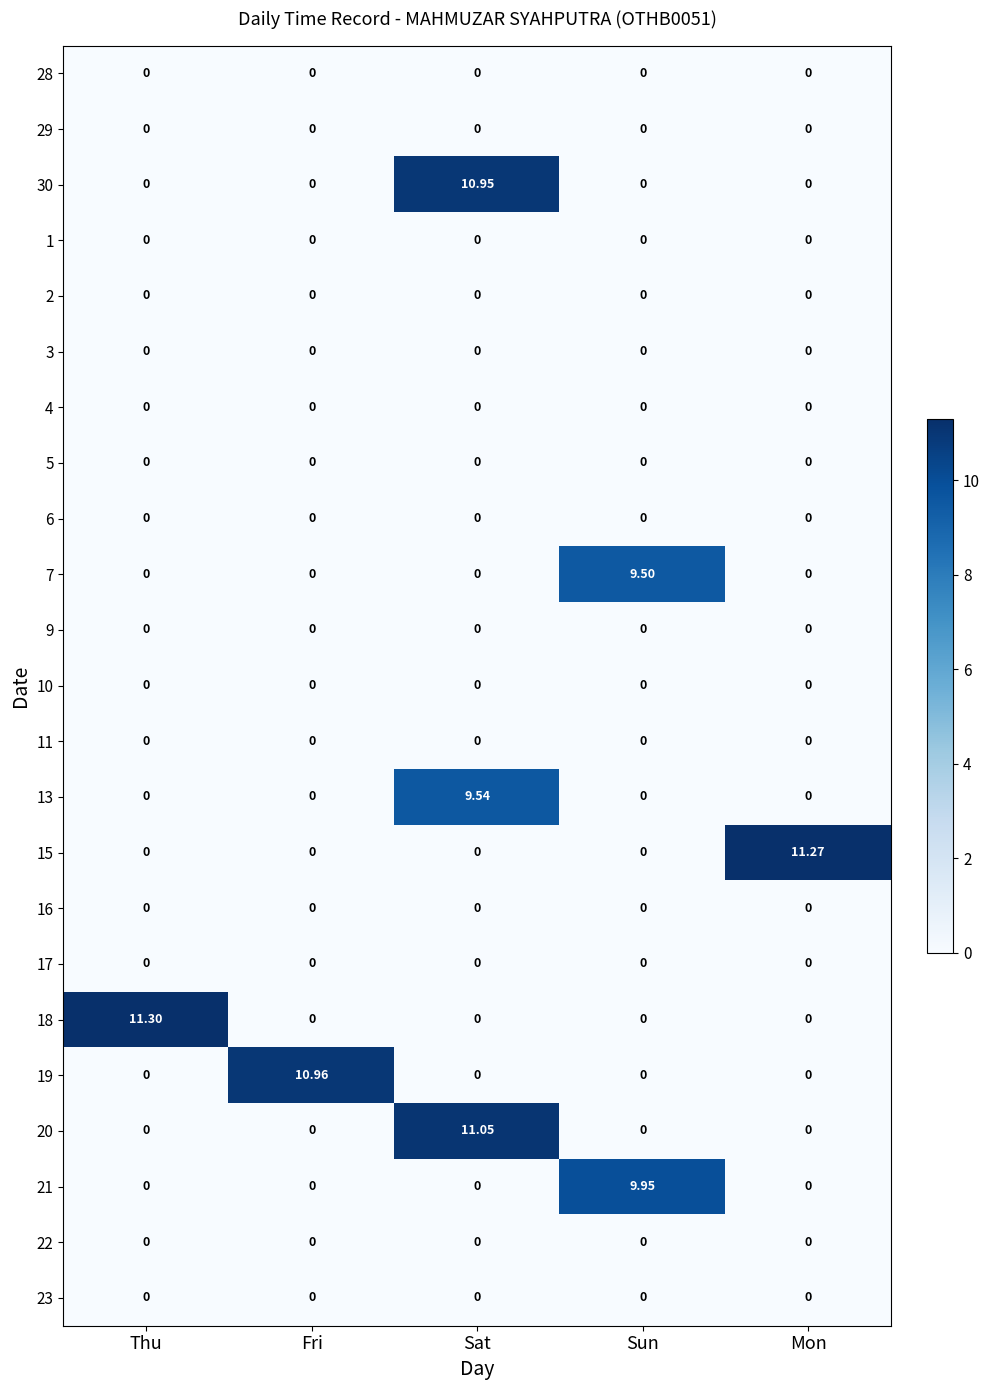

At which category does the chart reach its peak across all series?

Thu